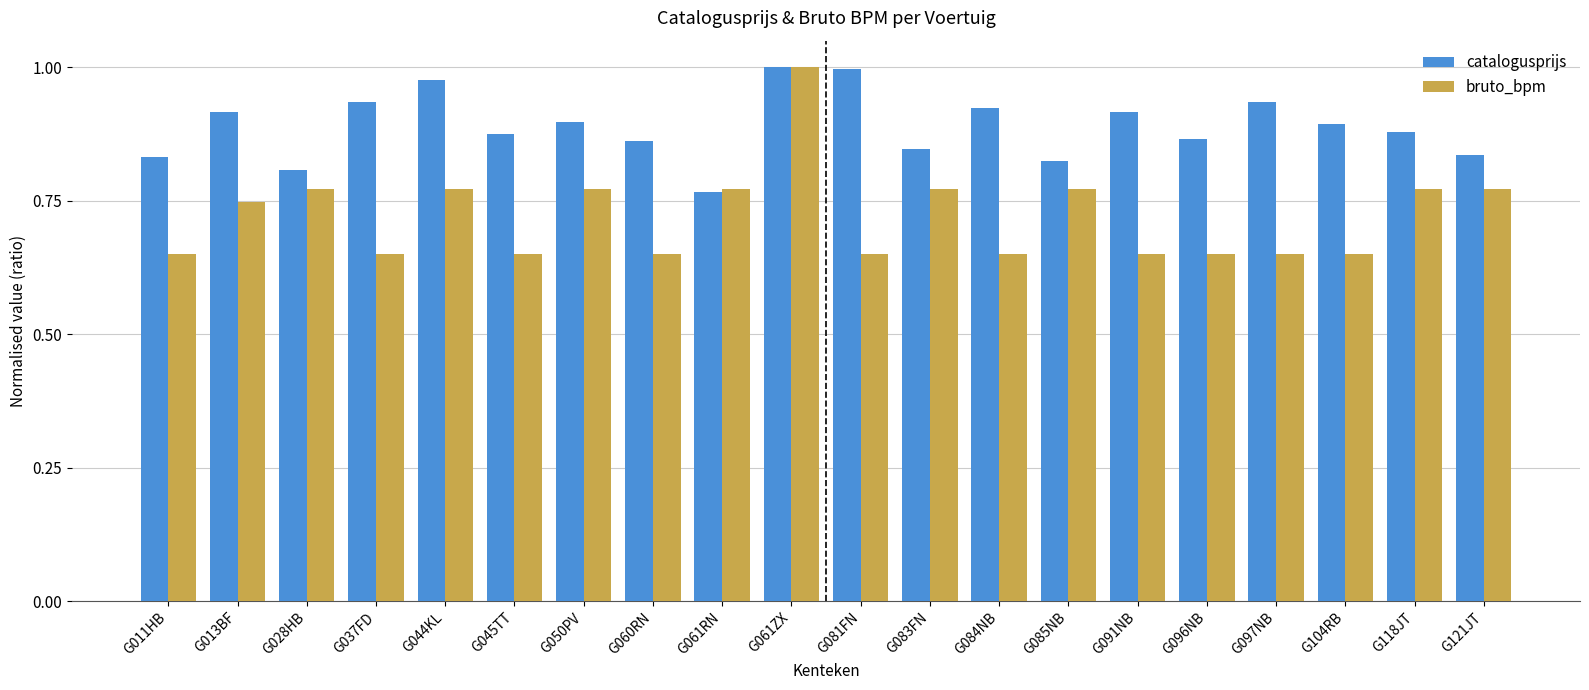

What is the label of the 7th bar from the right?

G085NB